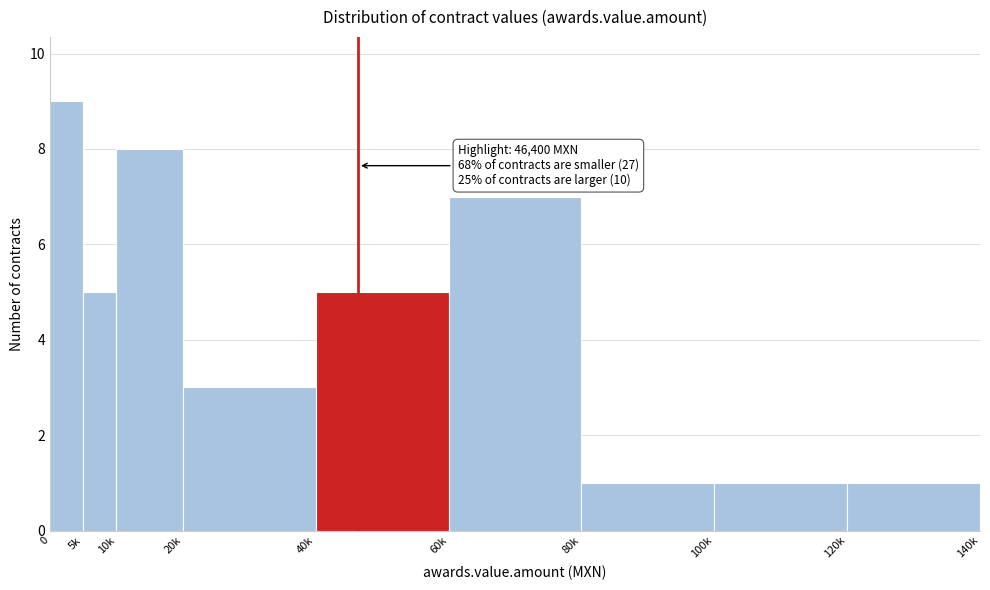

Reading right to left, what are all the values shown in this chart?

1	1	1	7	5	3	8	5	9